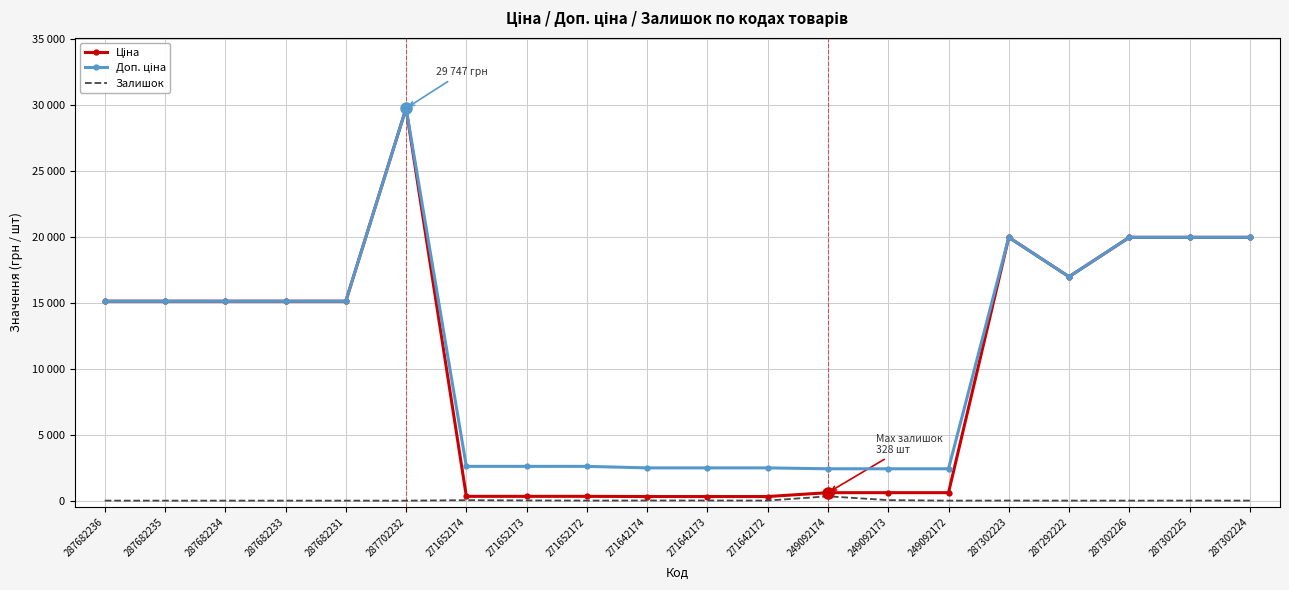

What is the label of the 12th point from the left?

271642172